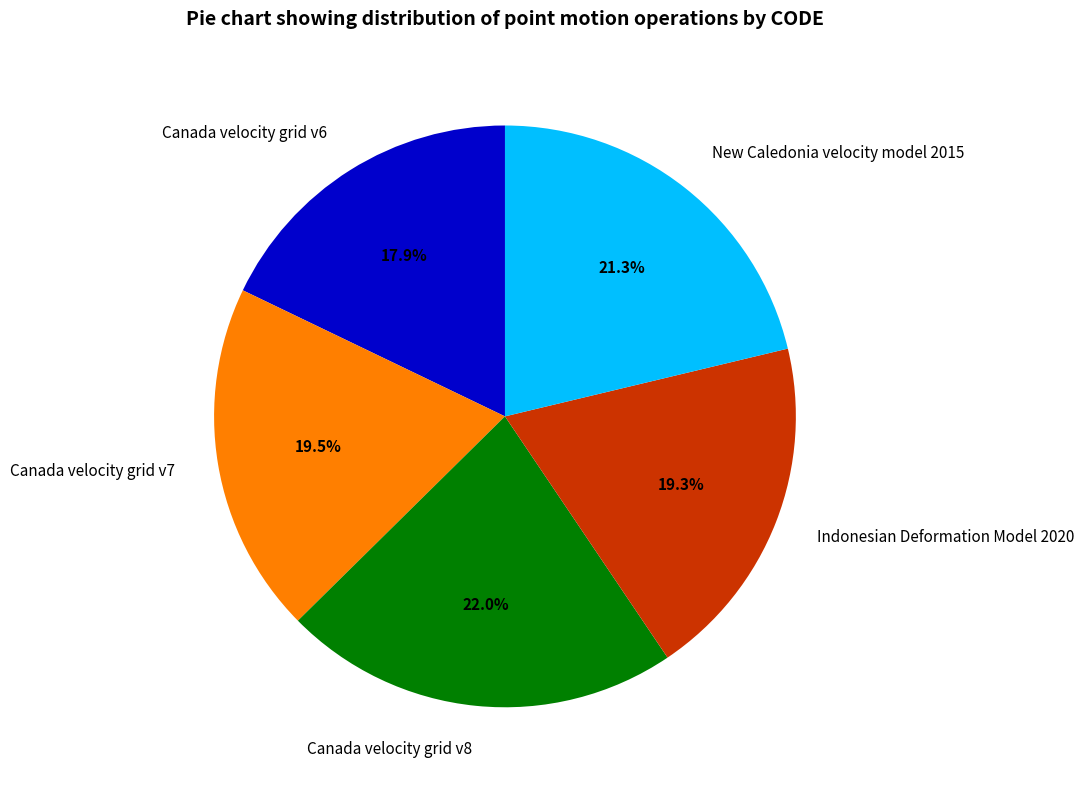

How much of the chart is everything except Indonesian Deformation Model 2020?

80.7%